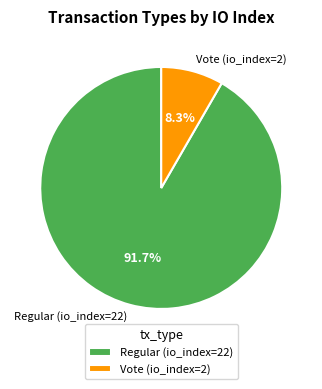

What is the ratio of the value at Vote (io_index=2) to the value at Regular (io_index=22)?

0.1